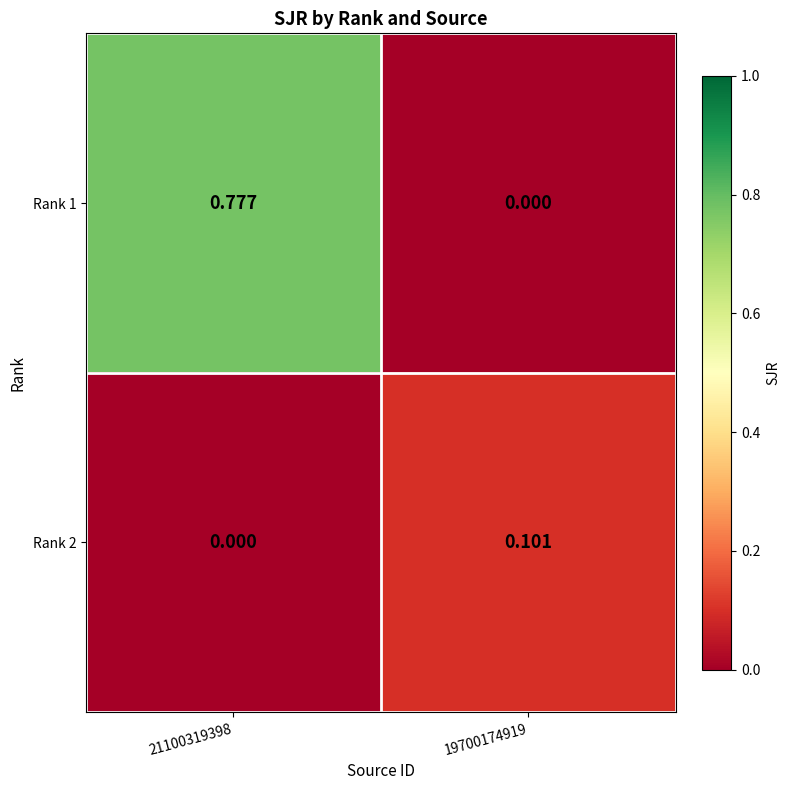

Is the value of Rank 1 at 21100319398 greater than the value of Rank 2 at 19700174919?

Yes